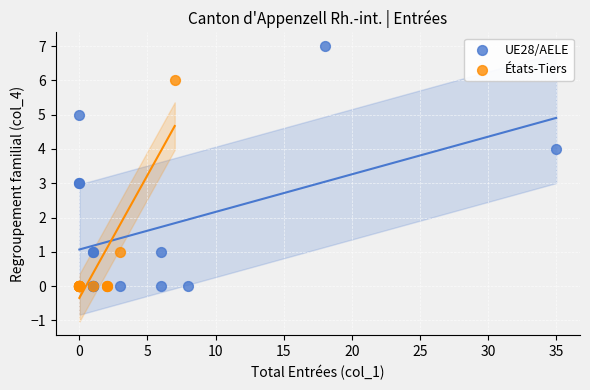

Which series has the widest spread of Y values?

UE28/AELE